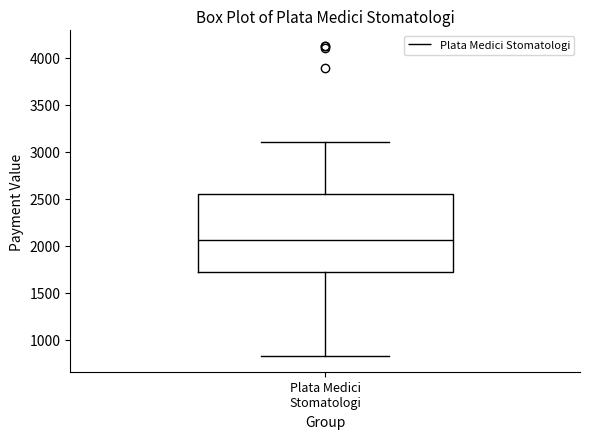

Where does the lower whisker of the box for Plata Medici Stomatologi end on the y-axis? The values are not printed on the chart, so give them approximately, as read against the axis.

800